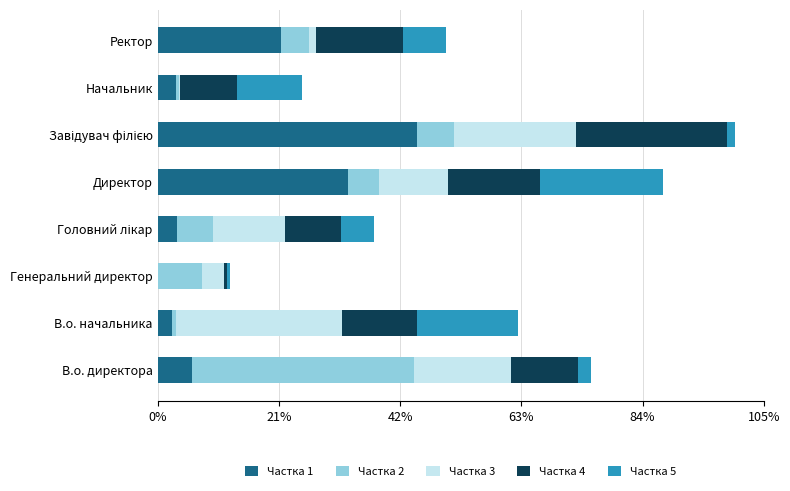

What are all the series names shown in the legend?

Частка 1, Частка 2, Частка 3, Частка 4, Частка 5